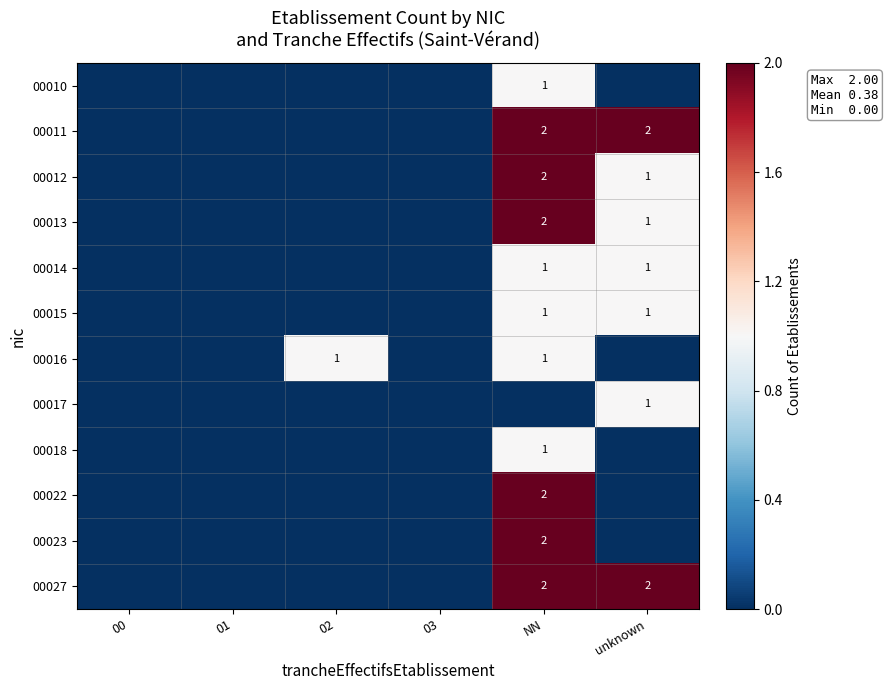

Rank the series by their maximum value, from highest to lowest.

00011, 00012, 00013, 00022, 00023, 00027, 00010, 00014, 00015, 00016, 00017, 00018